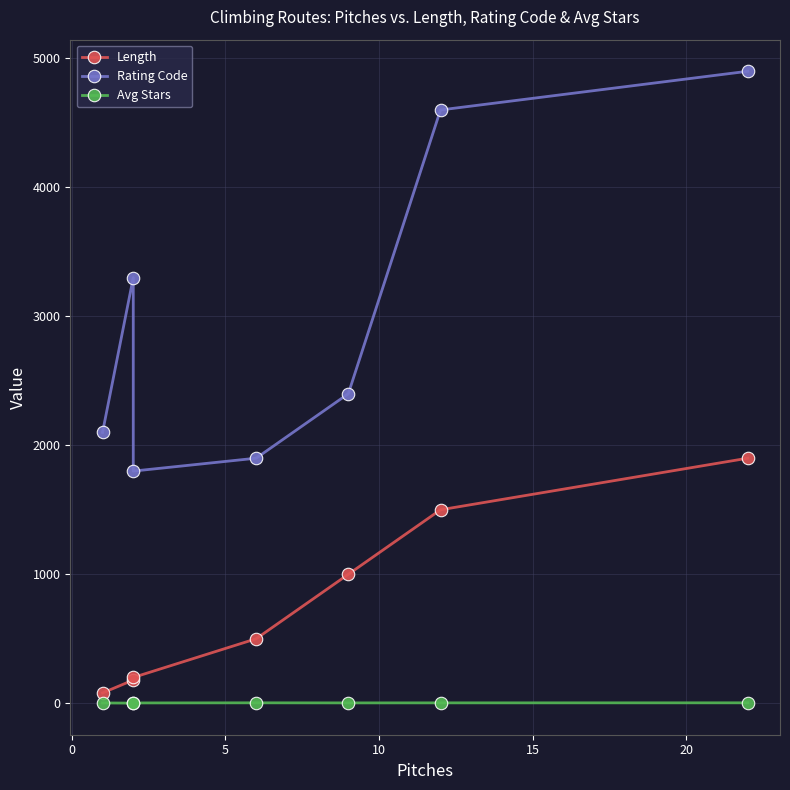

What is the difference between the highest and lowest values at 5?

1797.5